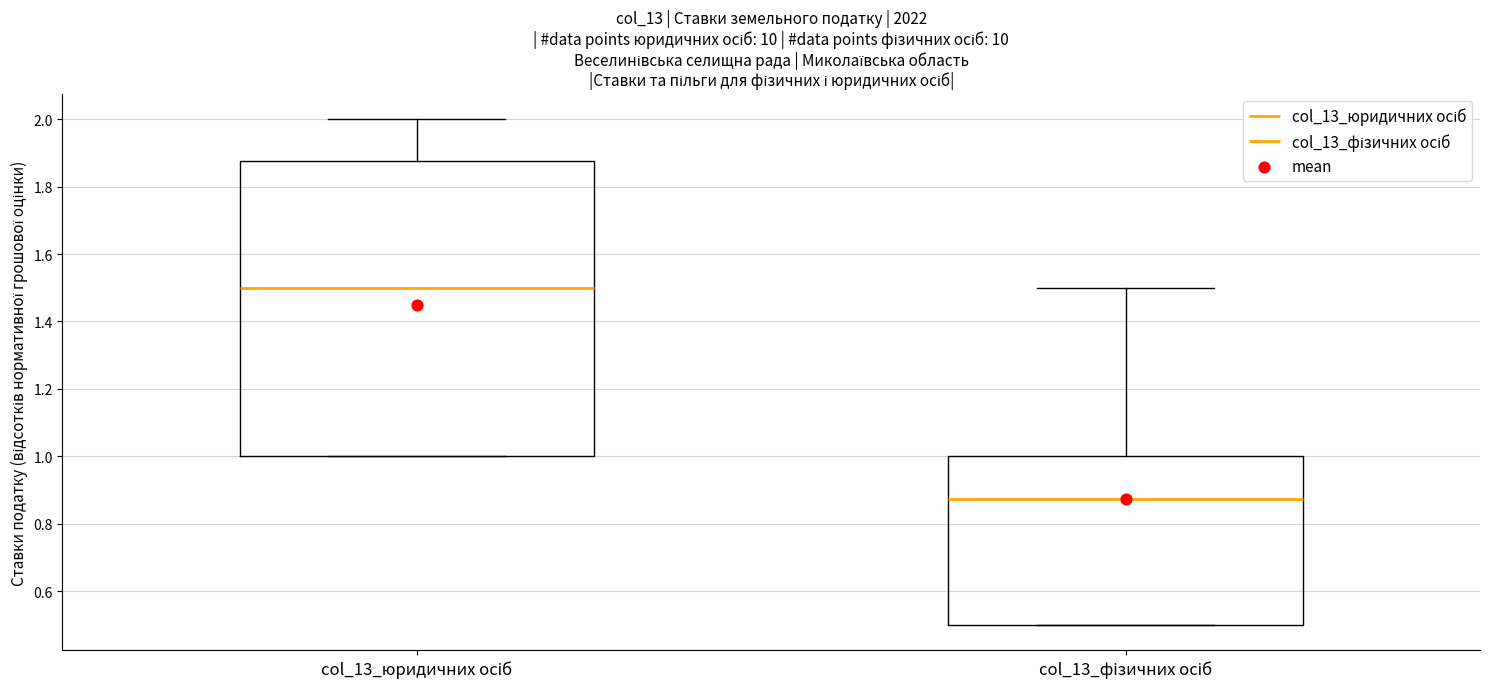

Reading left to right, transcribe this box plot: for each box, give where its median line is, the range the box spans, and where its two whiskers end, as read against the y-axis. The values are not printed on the chart, so give them approximately, as read against the axis.

col_13_юридичних осіб: median 1.50, box 1.00 to 1.88, whiskers 1.00 to 2.00
col_13_фізичних осіб: median 0.88, box 0.50 to 1.00, whiskers 0.50 to 1.50